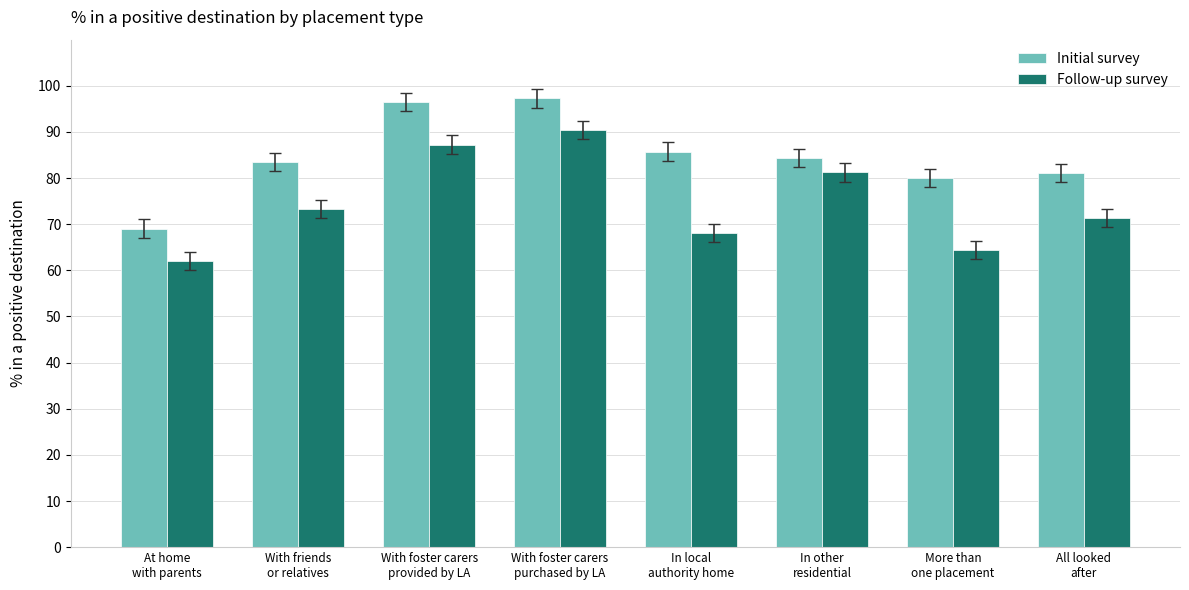

What is the value of the Initial survey bar at the 1st from the left?

69.1